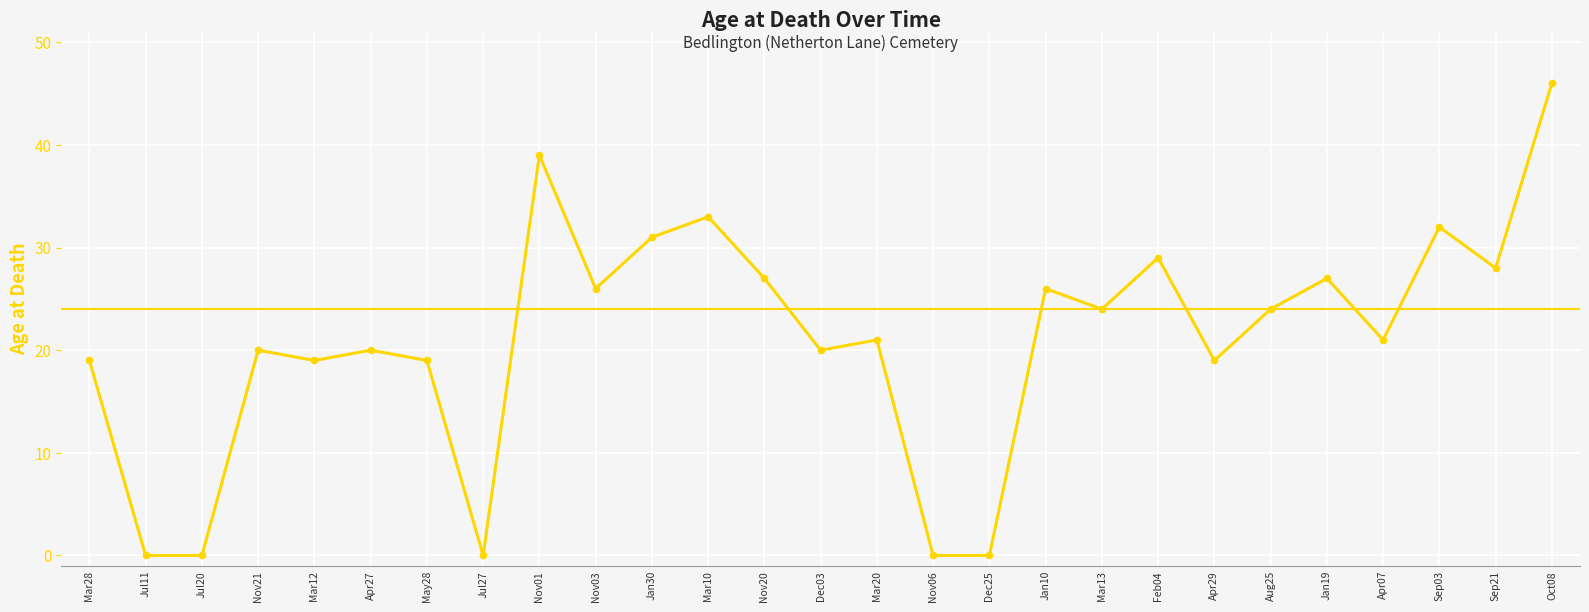

Where is the data nearest to the value 23?

13/03/1943